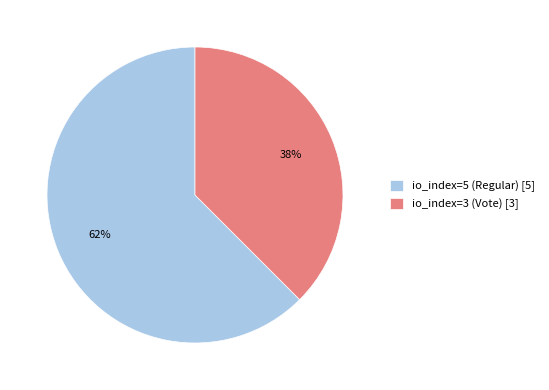

Rank the categories by value from highest to lowest.

io_index=5 (Regular), io_index=3 (Vote)